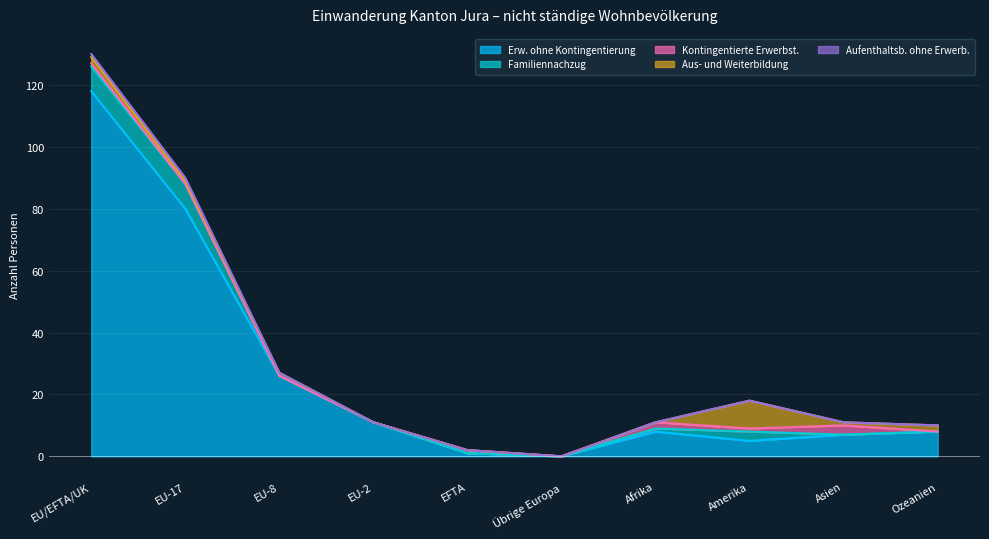

Is it true that Aus- und Weiterbildung equals 1 at EU/EFTA/UK?

False